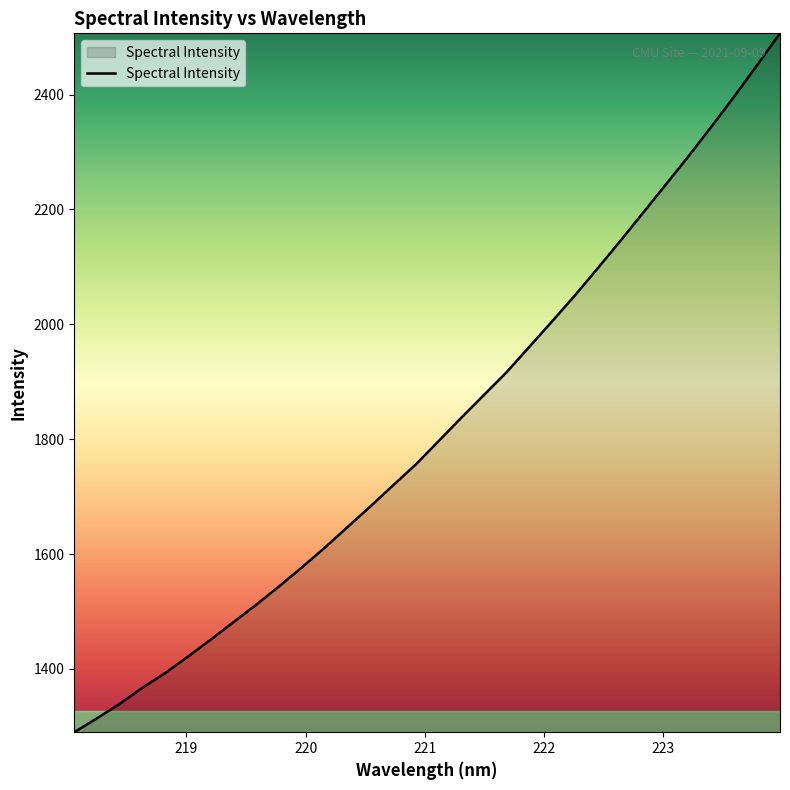

Does the chart have visible grid lines?

No